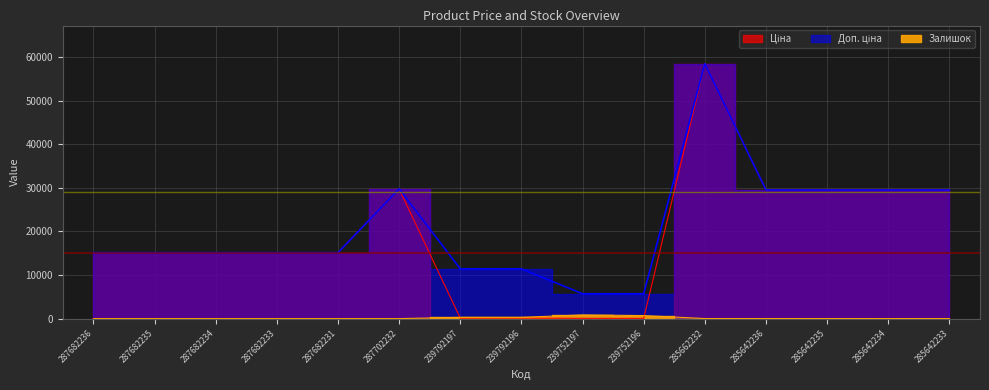

Which series has the largest total across all categories?

Доп. ціна